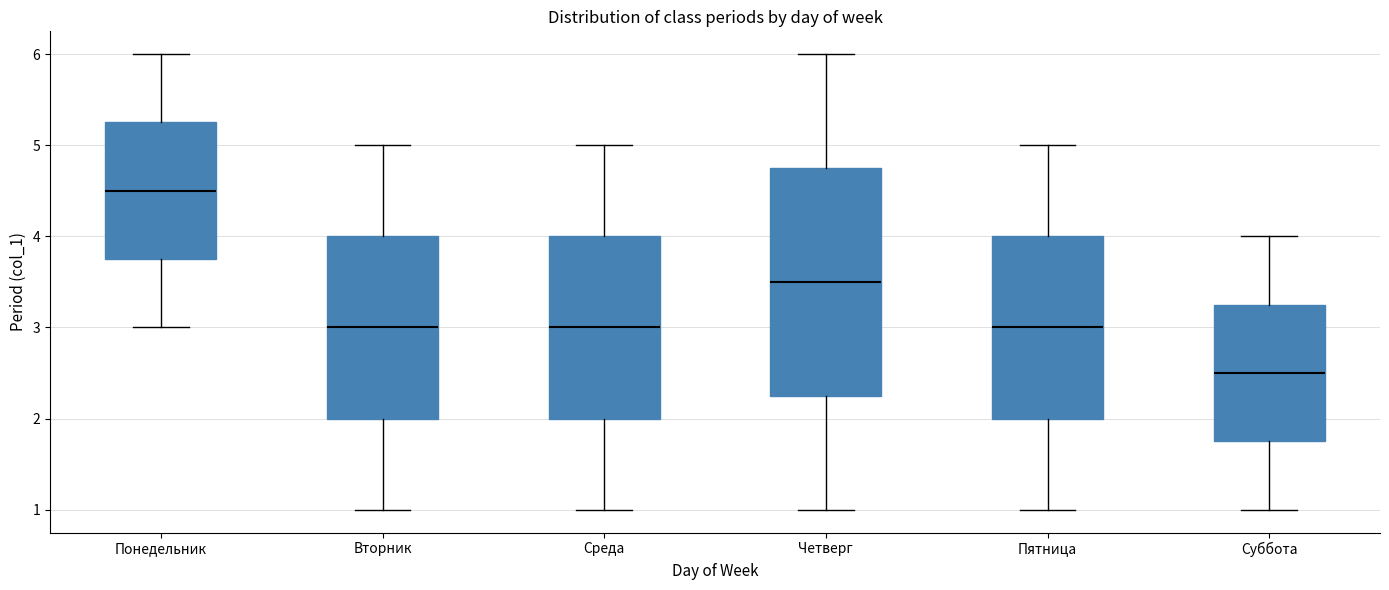

Where is the lower edge of the box for Вторник on the y-axis? The values are not printed on the chart, so give them approximately, as read against the axis.

2.0